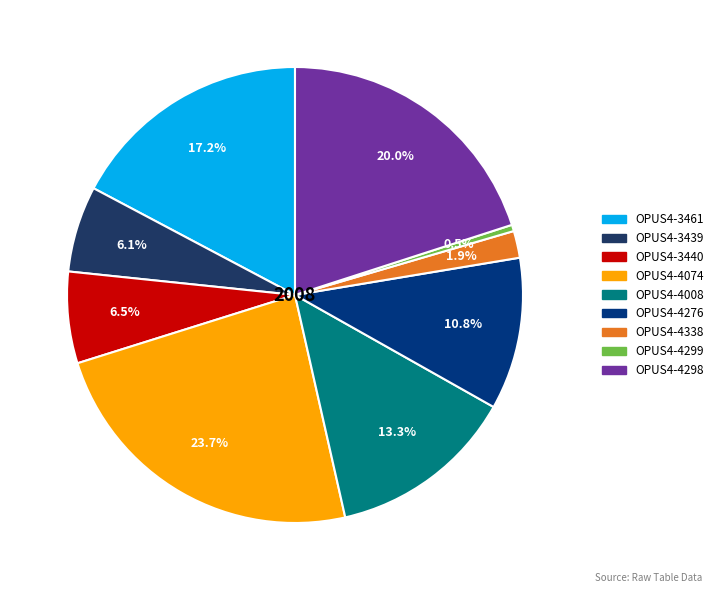

Which slice is the largest?

OPUS4-4074